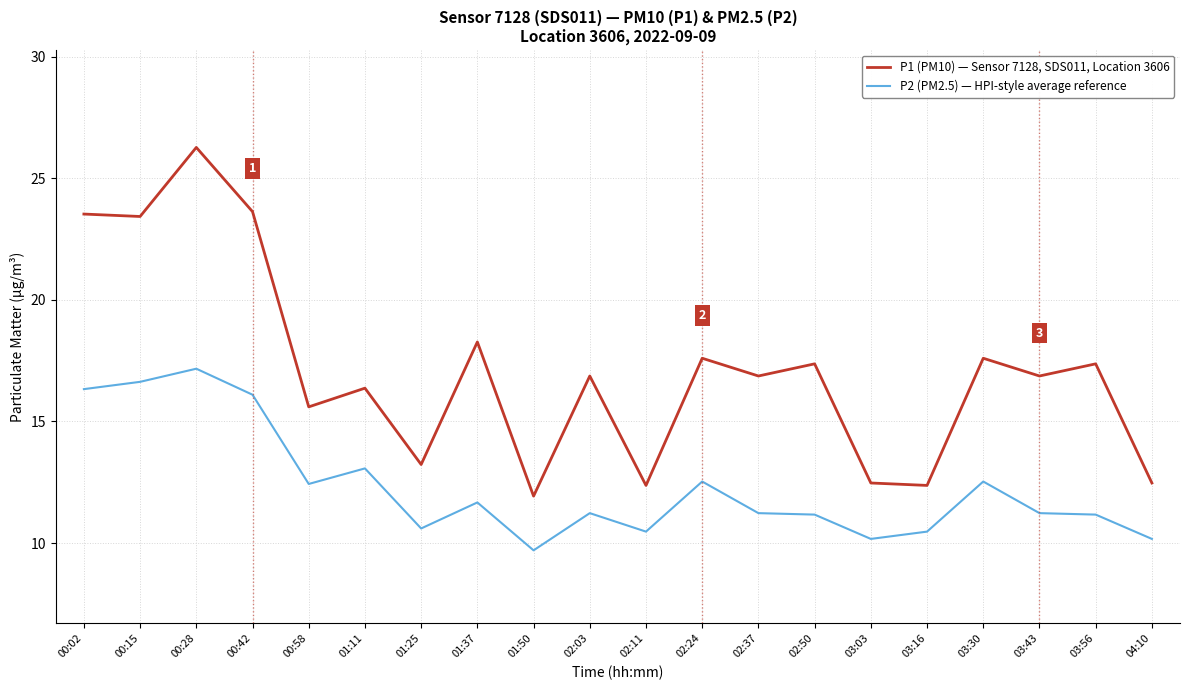

How many lines are shown in the chart?

2